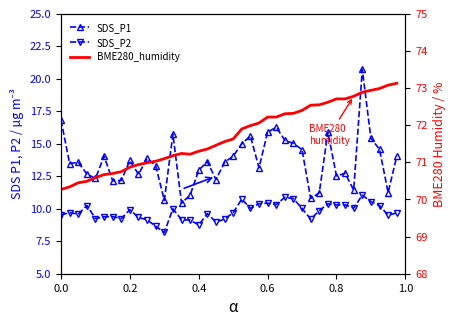

What is the value of the SDS_P2 point at the 17th from the left?

8.8